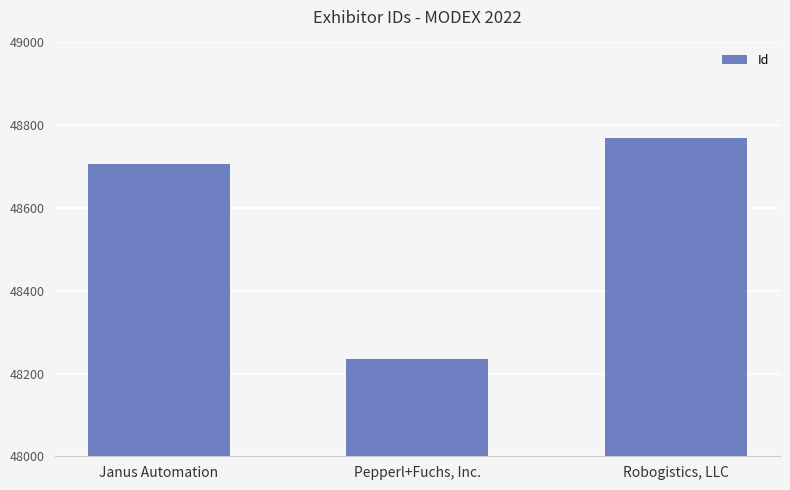

Is it true that the value at Janus Automation is 14381?

False